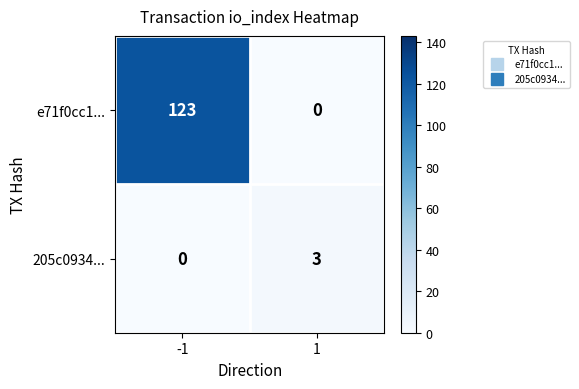

Reading left to right, extract all data points from this chart.

e71f0cc1...: -1=123	1=0
205c0934...: -1=0	1=3